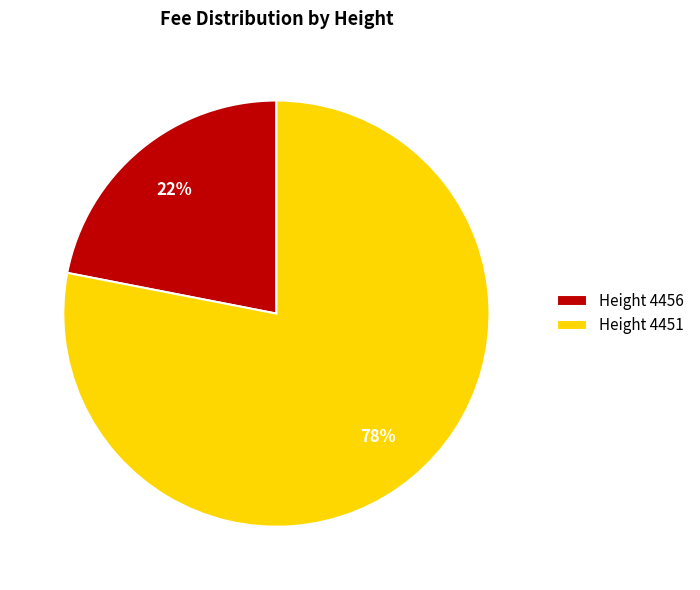

To the nearest percent, what is the difference between the largest and smallest slice percentages?

56%